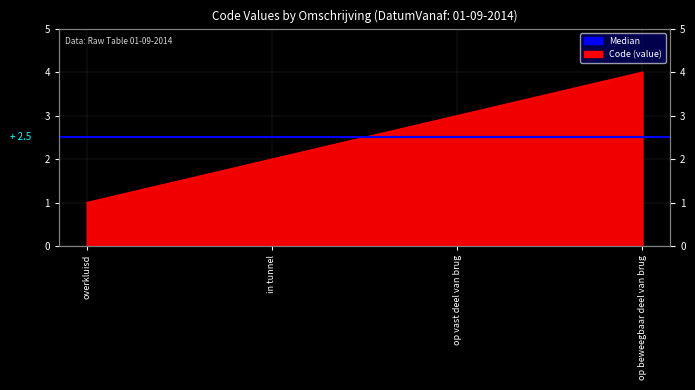

Reading left to right, list all the values displayed in this chart.

1	2	3	4